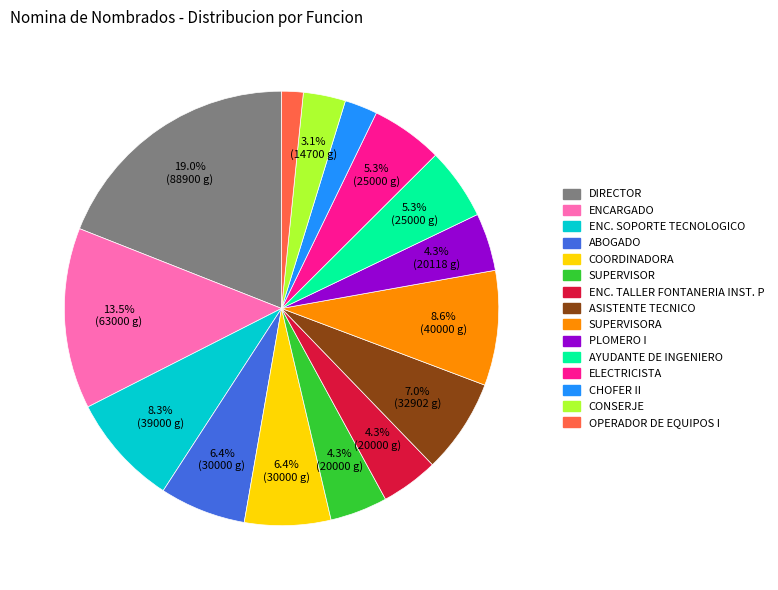

Is there a majority slice in this chart?

No